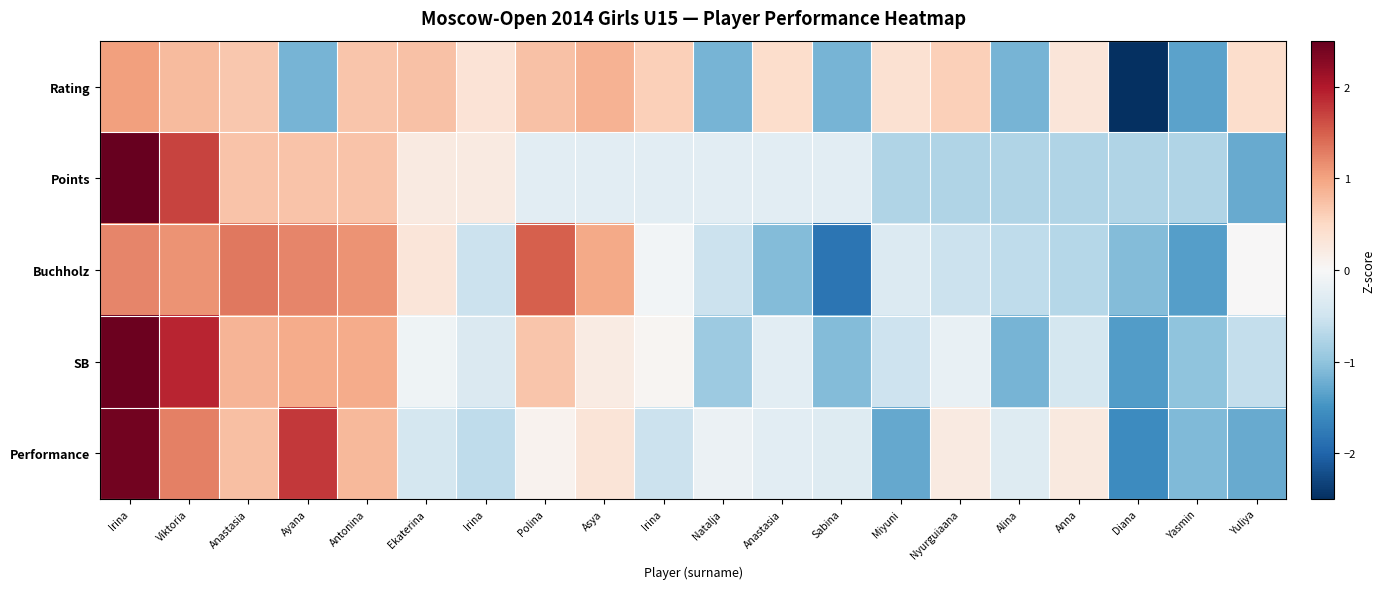

Reading left to right, extract all data points from this chart.

Rating: Irina=1.0	Viktoria=0.8	Anastasia=0.7	Ayana=-1.2	Antonina=0.7	Ekaterina=0.7	Irina=0.3	Polina=0.7	Asya=0.9	Irina=0.6	Natalja=-1.2	Anastasia=0.4	Sabina=-1.2	Miyuni=0.4	Nyurguiaana=0.6	Alina=-1.2	Anna=0.3	Diana=-2.6	Yasmin=-1.3	Yuliya=0.4
Points: Irina=3.2	Viktoria=1.7	Anastasia=0.7	Ayana=0.7	Antonina=0.7	Ekaterina=0.2	Irina=0.2	Polina=-0.3	Asya=-0.3	Irina=-0.3	Natalja=-0.3	Anastasia=-0.3	Sabina=-0.3	Miyuni=-0.8	Nyurguiaana=-0.8	Alina=-0.8	Anna=-0.8	Diana=-0.8	Yasmin=-0.8	Yuliya=-1.3
Buchholz: Irina=1.2	Viktoria=1.1	Anastasia=1.3	Ayana=1.2	Antonina=1.1	Ekaterina=0.3	Irina=-0.5	Polina=1.5	Asya=0.9	Irina=-0.1	Natalja=-0.5	Anastasia=-1.1	Sabina=-1.8	Miyuni=-0.4	Nyurguiaana=-0.5	Alina=-0.6	Anna=-0.7	Diana=-1.1	Yasmin=-1.4	Yuliya=0.0
SB: Irina=2.5	Viktoria=1.9	Anastasia=0.9	Ayana=0.9	Antonina=0.9	Ekaterina=-0.1	Irina=-0.4	Polina=0.7	Asya=0.2	Irina=0.0	Natalja=-0.9	Anastasia=-0.3	Sabina=-1.1	Miyuni=-0.5	Nyurguiaana=-0.2	Alina=-1.2	Anna=-0.4	Diana=-1.4	Yasmin=-1.0	Yuliya=-0.6
Performance: Irina=2.4	Viktoria=1.3	Anastasia=0.7	Ayana=1.8	Antonina=0.8	Ekaterina=-0.4	Irina=-0.6	Polina=0.1	Asya=0.3	Irina=-0.5	Natalja=-0.1	Anastasia=-0.3	Sabina=-0.3	Miyuni=-1.3	Nyurguiaana=0.2	Alina=-0.3	Anna=0.2	Diana=-1.6	Yasmin=-1.1	Yuliya=-1.3